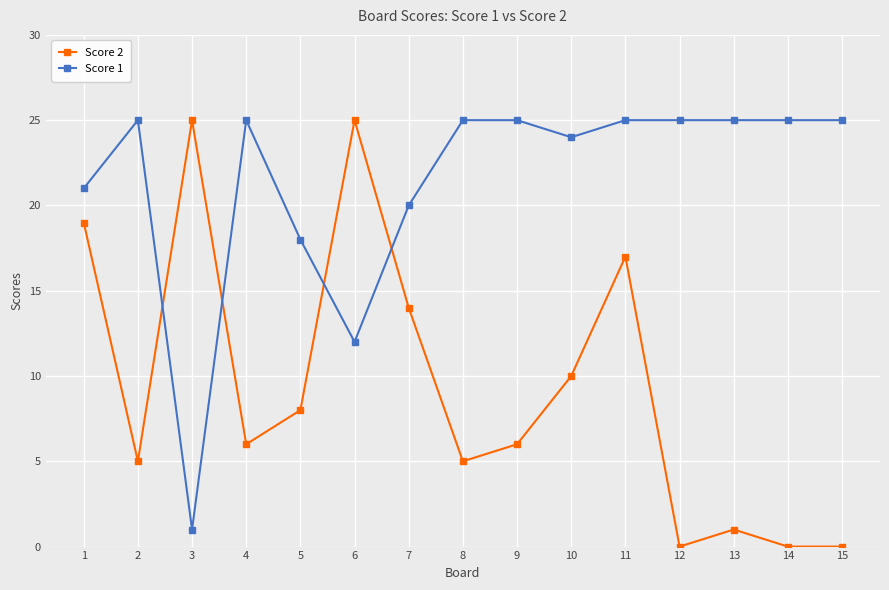

True or false: Score 1 has a value of 24 at 10.

True